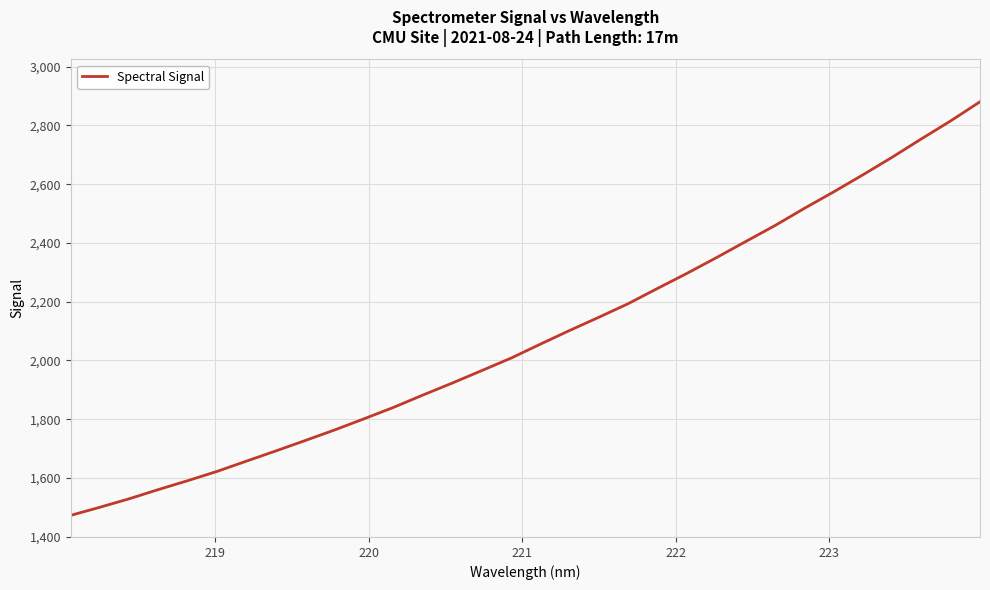

What is the minimum value shown in the chart?

1472.4